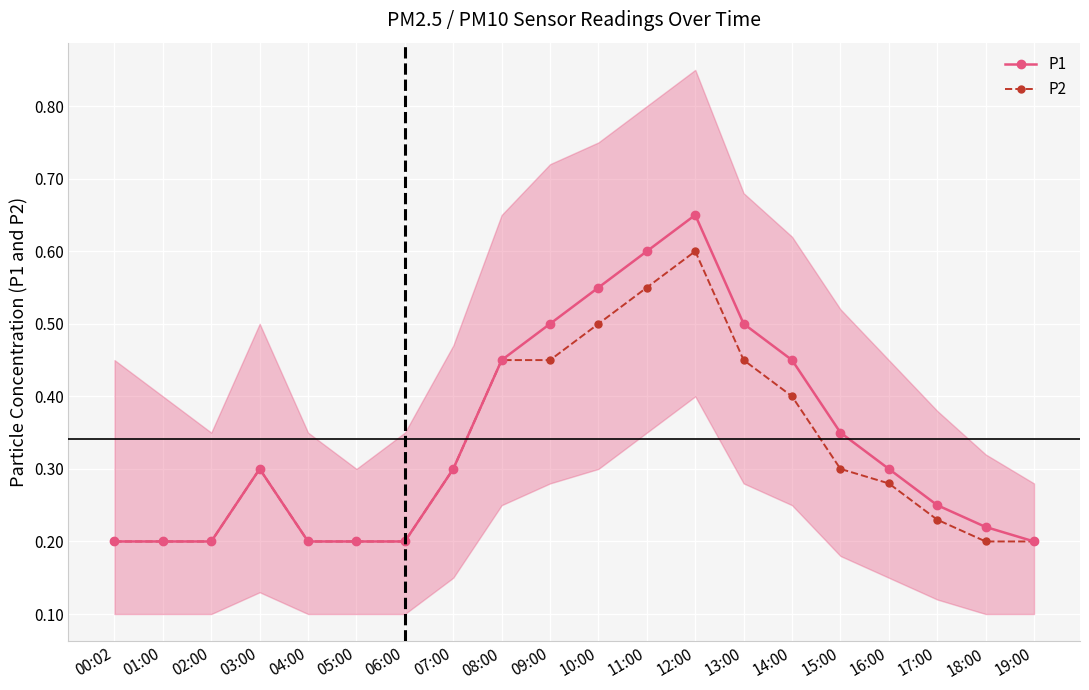

True or false: P1 has a value of 0.3 at 04:00.

False